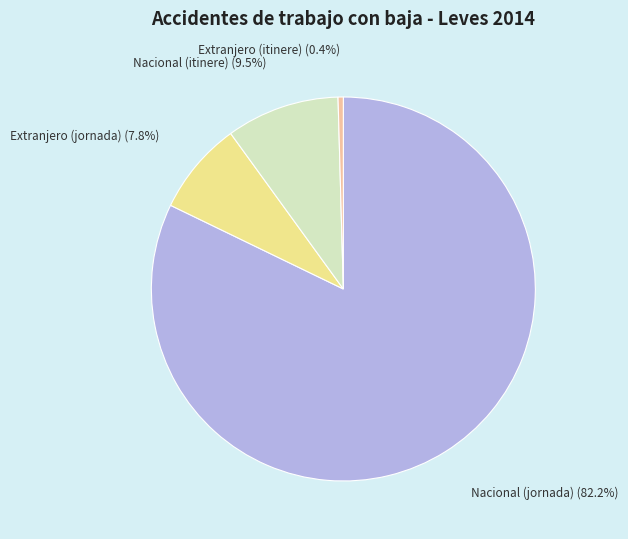

Rank the categories by value from lowest to highest.

Extranjero (itinere), Extranjero (jornada), Nacional (itinere), Nacional (jornada)